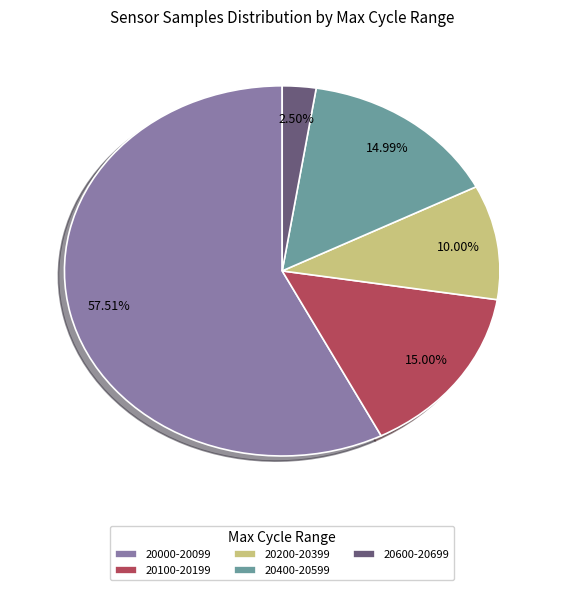

Does 20000-20099 account for over 50% of the chart?

Yes